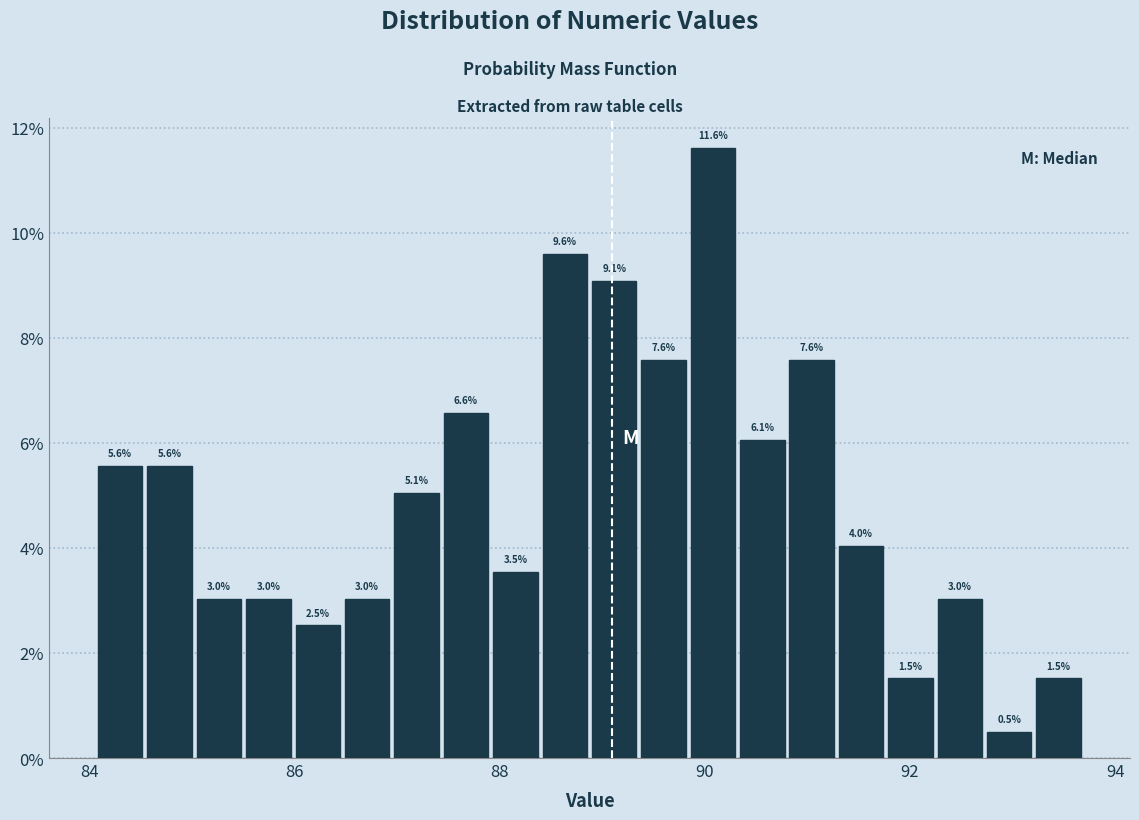

Read against the x-axis, roughly where is the centre of the tallest bar?

90.0